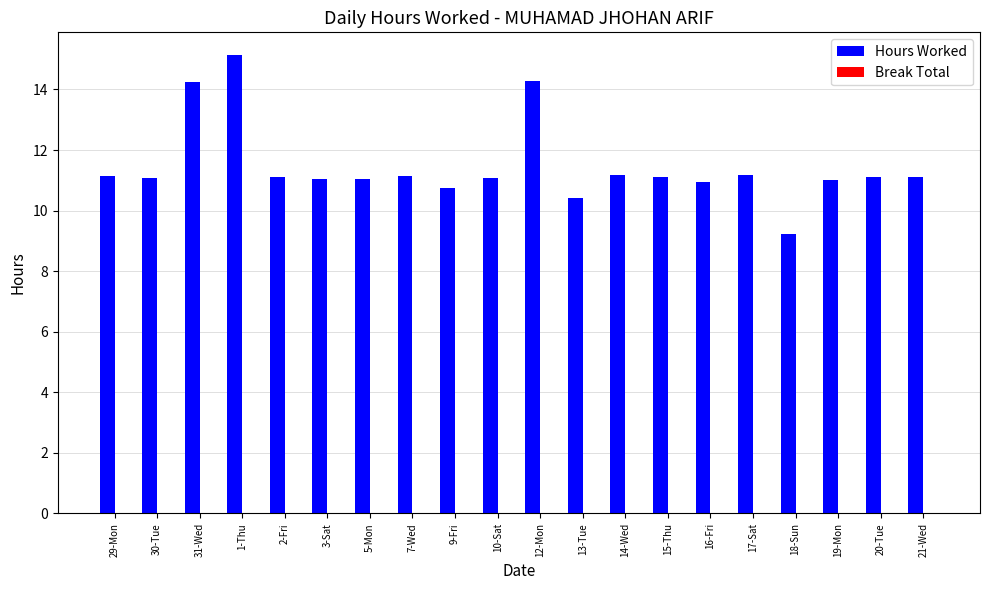

Which category has the highest value across all series?

1-Thu